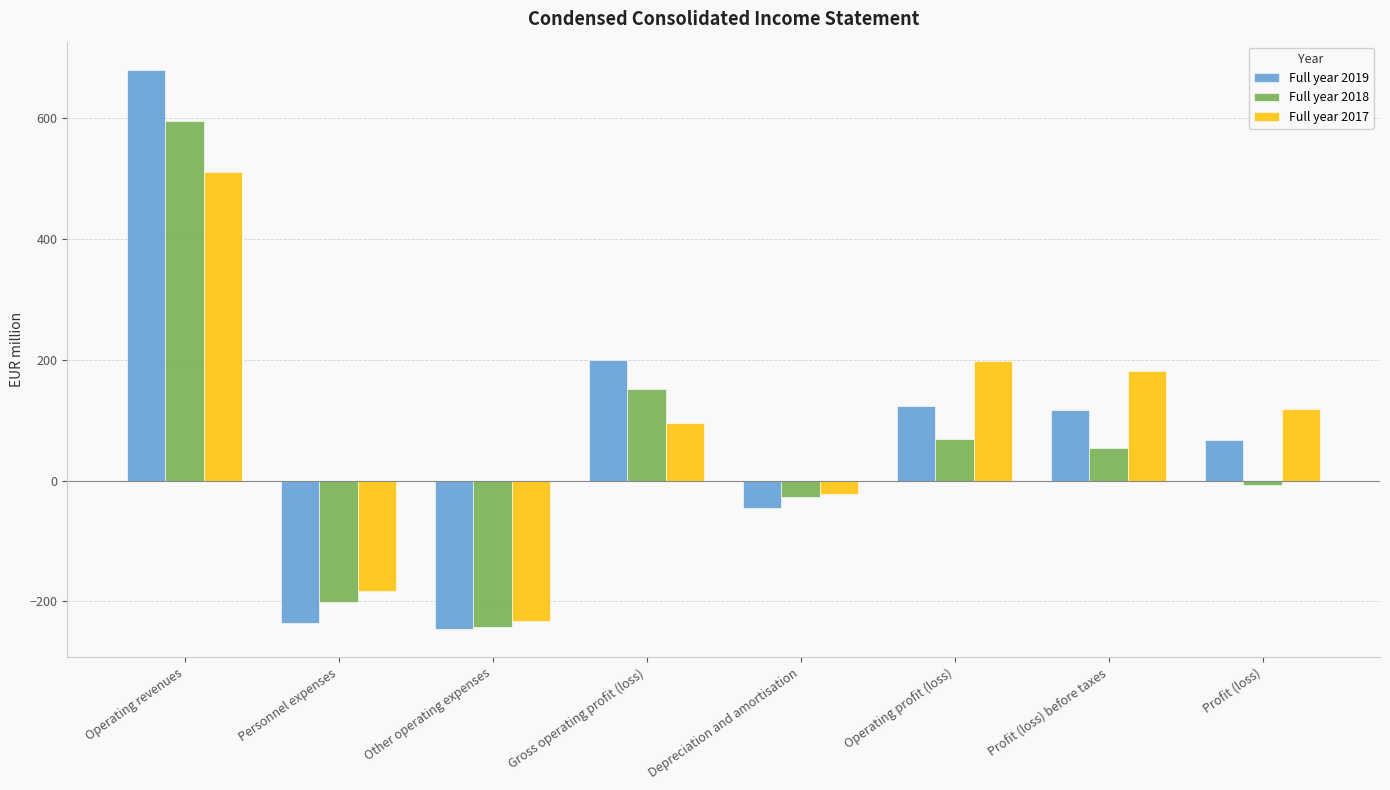

What is the maximum value for Full year 2019?

680.3